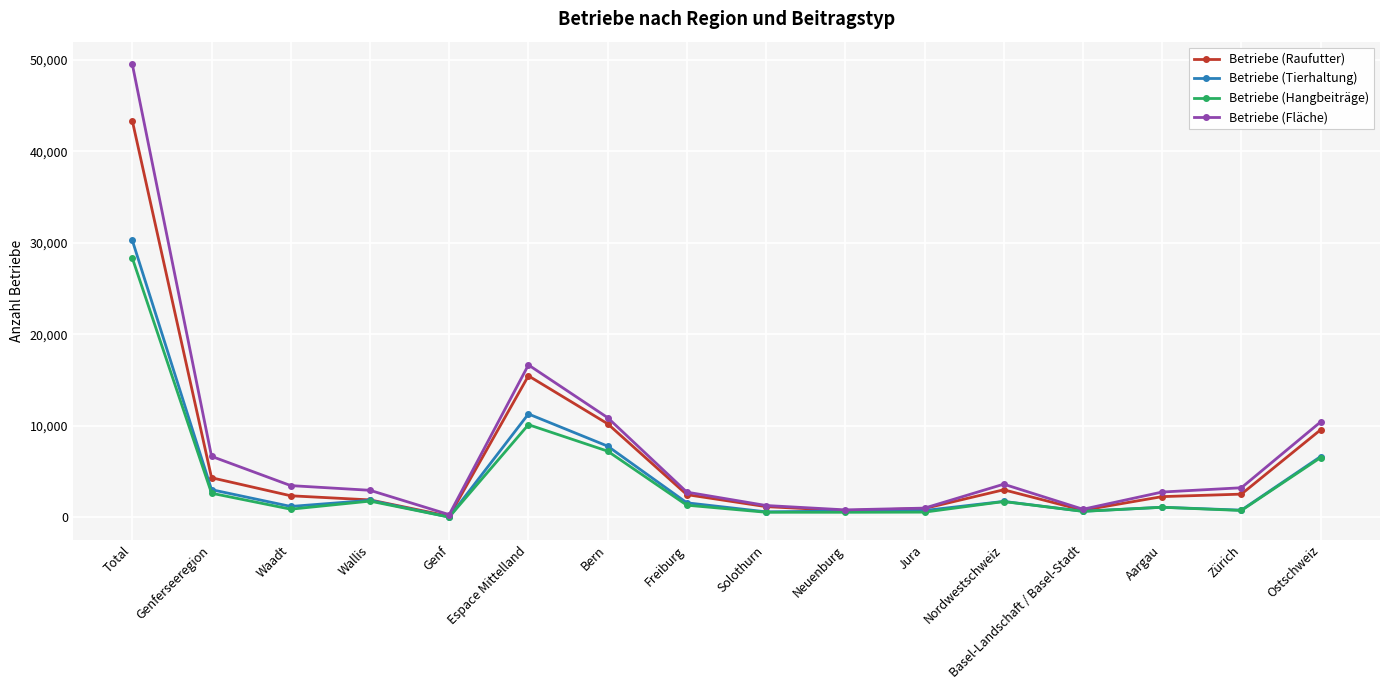

What is the sum of all Betriebe (Raufutter) values?

100848